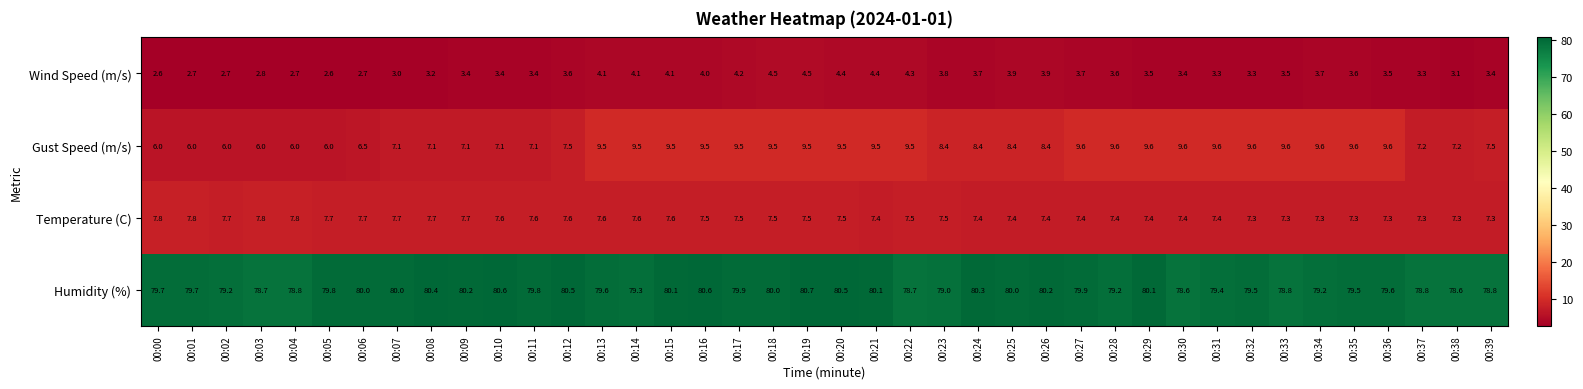

What is the approximate value of Humidity (%) at 00:30?

78.6